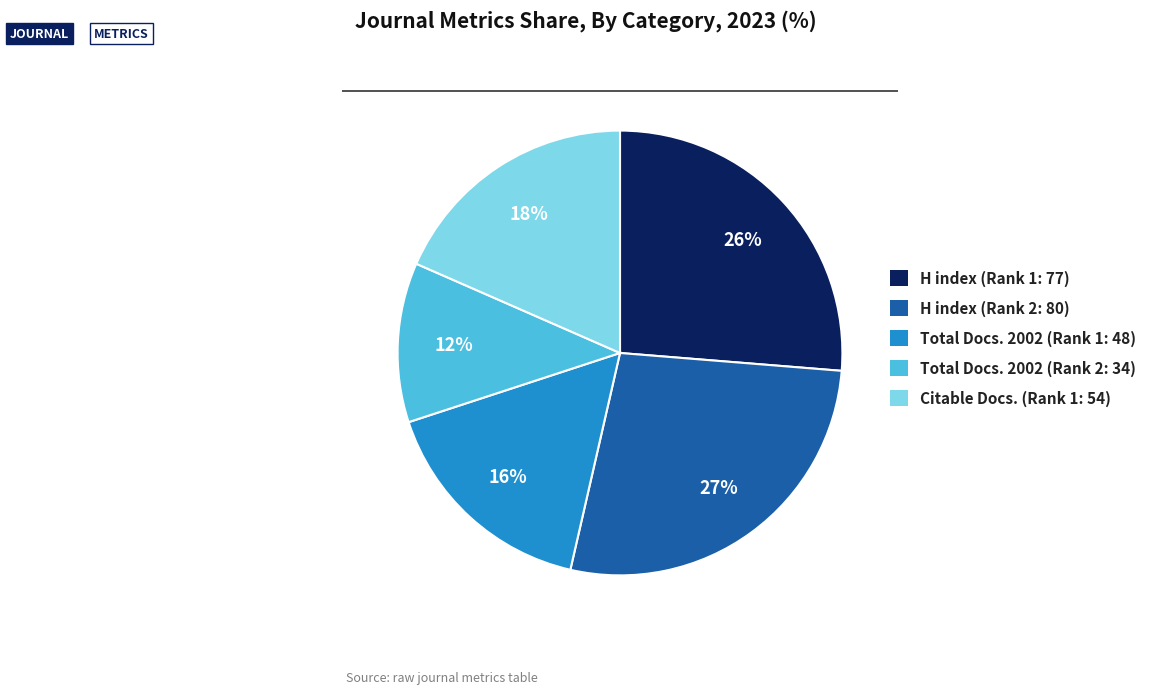

Which category has the smallest portion of the pie?

Total Docs. 2002 (Rank 2: 34)